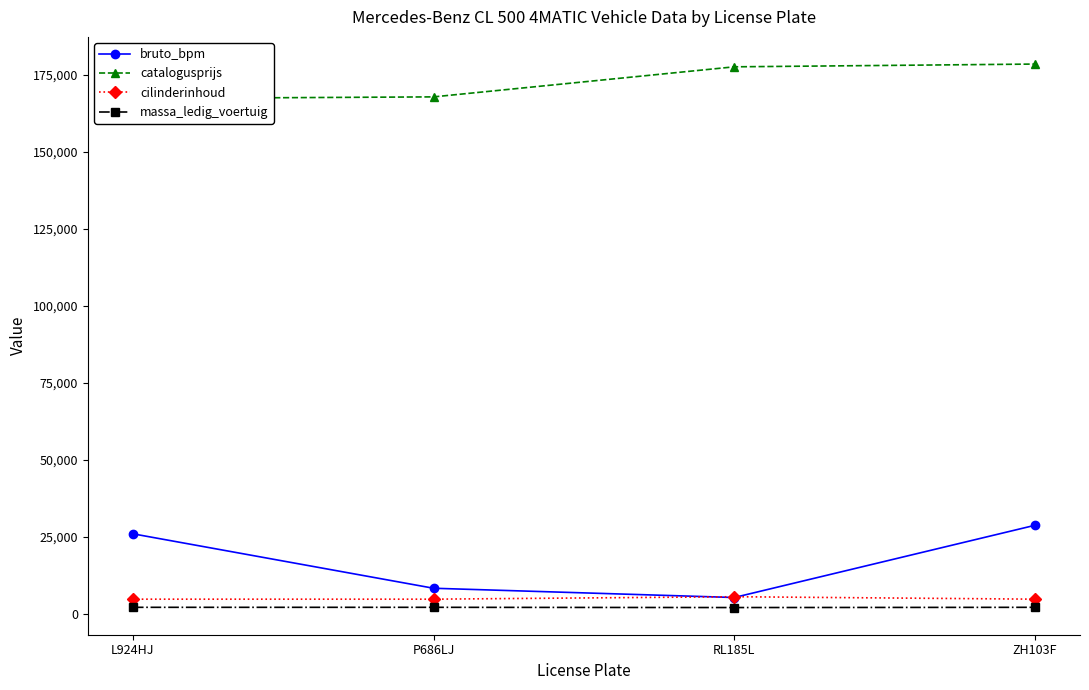

Which series changed the most between L924HJ and ZH103F?

catalogusprijs